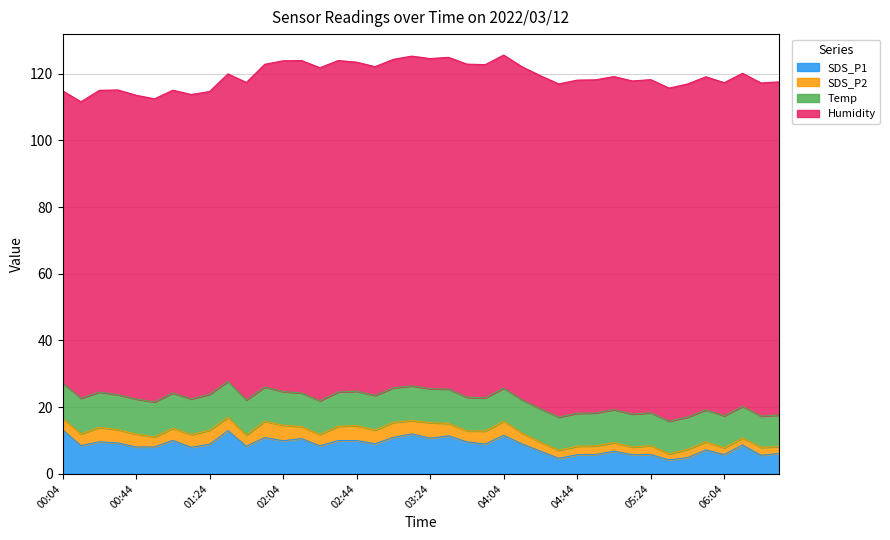

In SDS_P1, how many points are lower than both neighbors (excluding endpoints)?

14